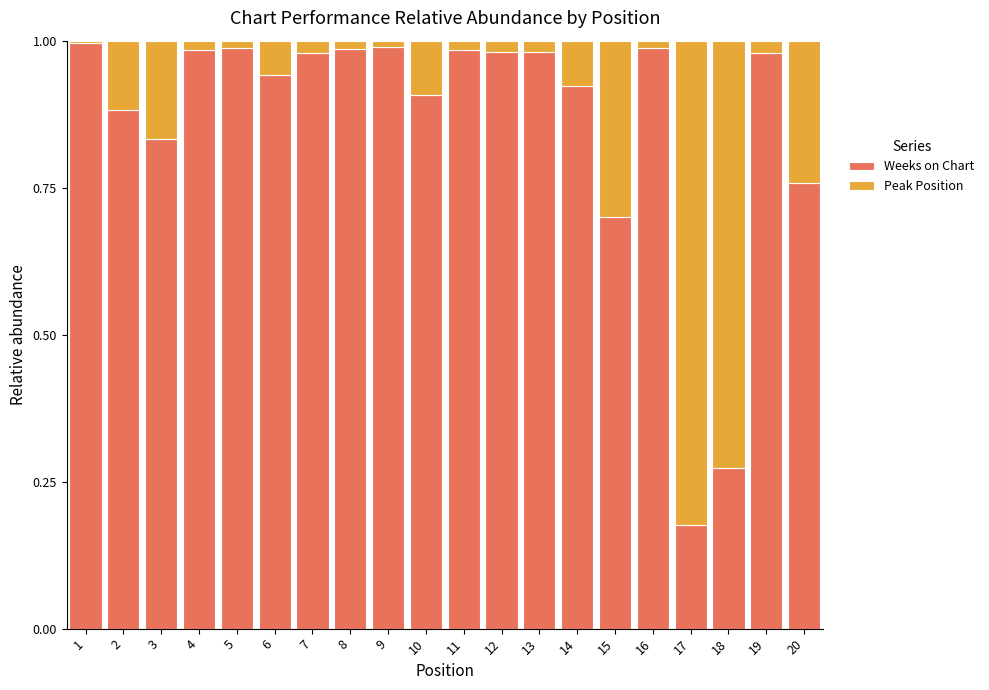

Are the bars grouped side by side (vs. stacked)?

No